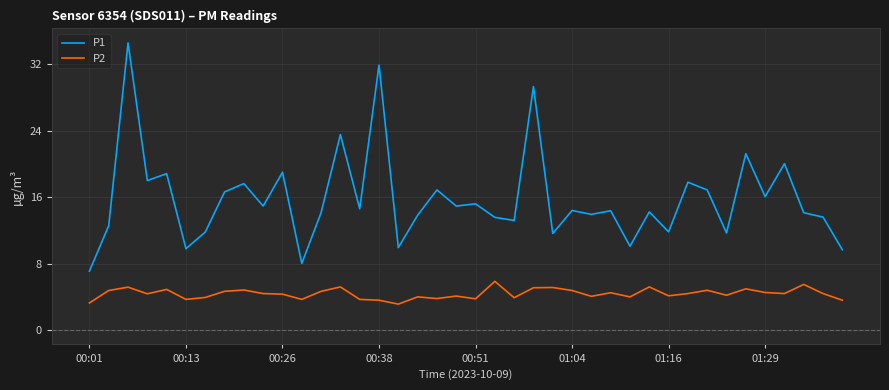

Rank the series by their average value, from lowest to highest.

P2, P1